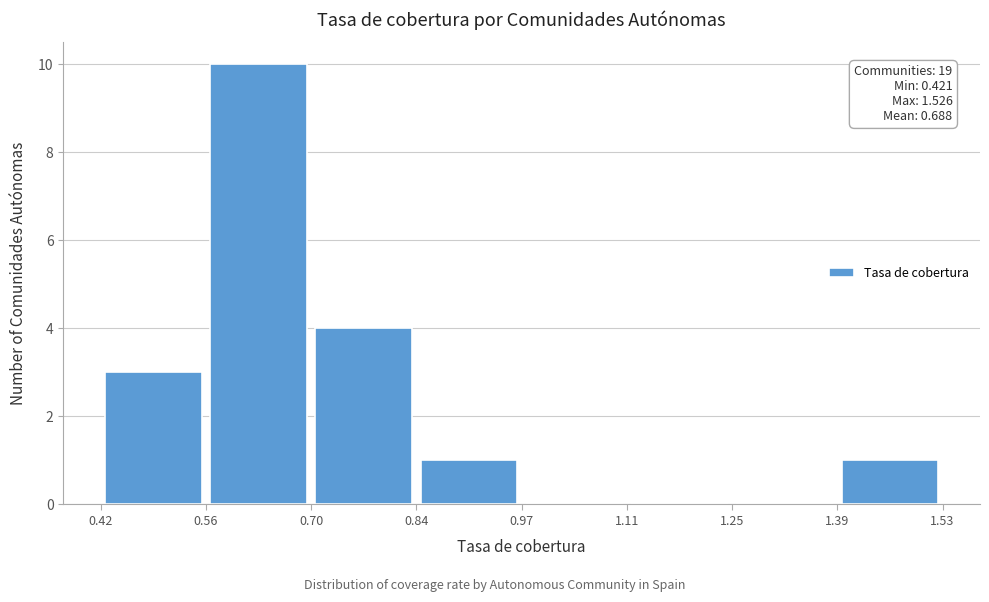

Over which range of the x-axis is the bar tallest?

0.56 to 0.70